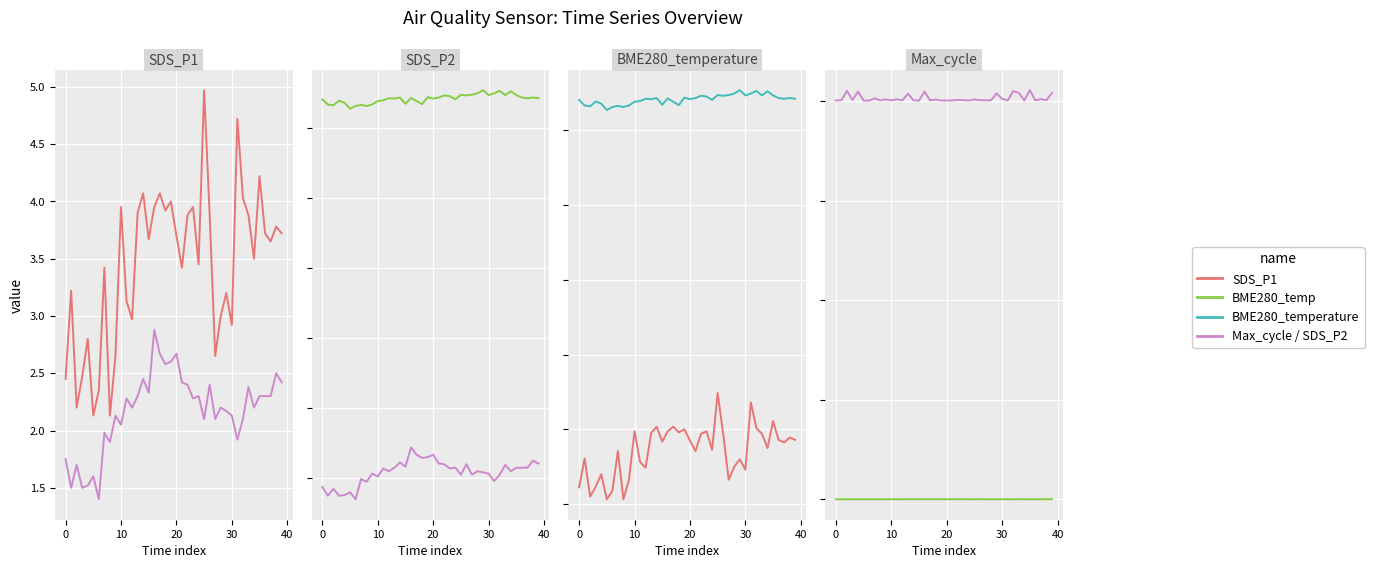

True or false: Max_cycle has more than 2 points higher than both neighbors.

True